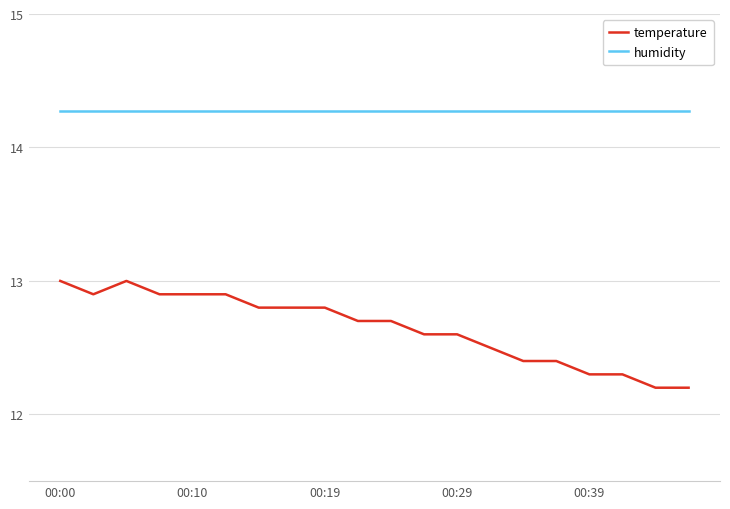

True or false: temperature and humidity intersect in this chart.

False